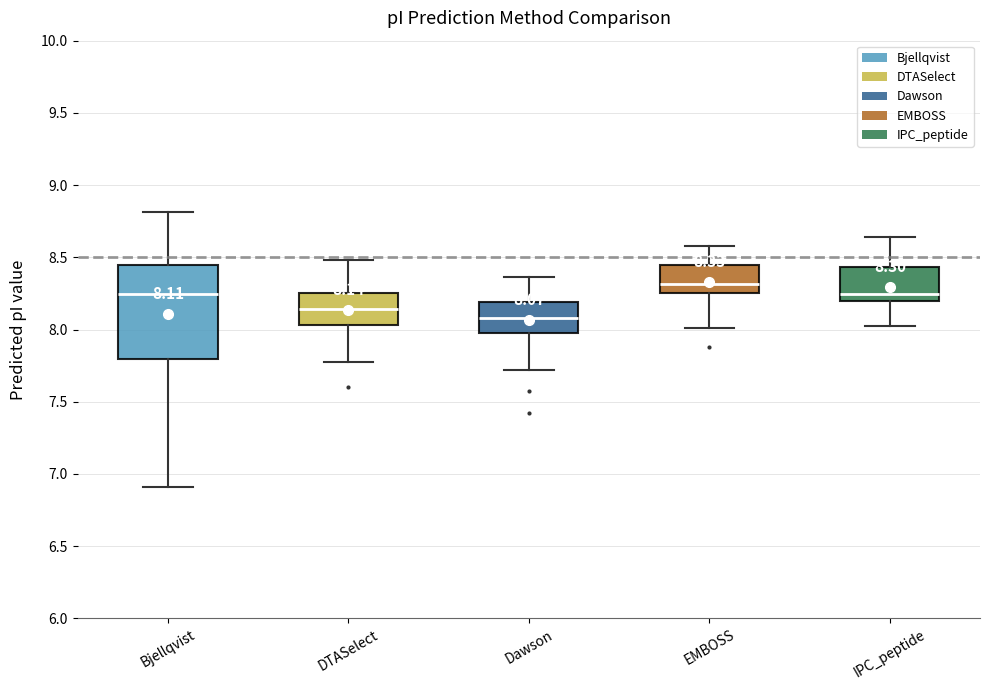

Which box has the lowest median line?

Dawson